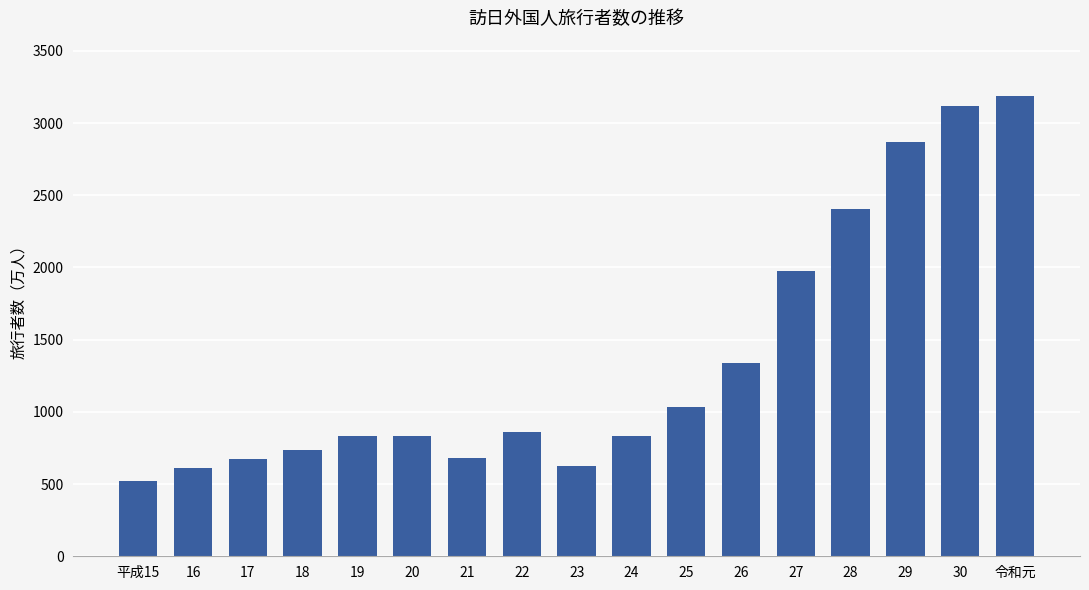

What is the greatest value displayed?

3188.2